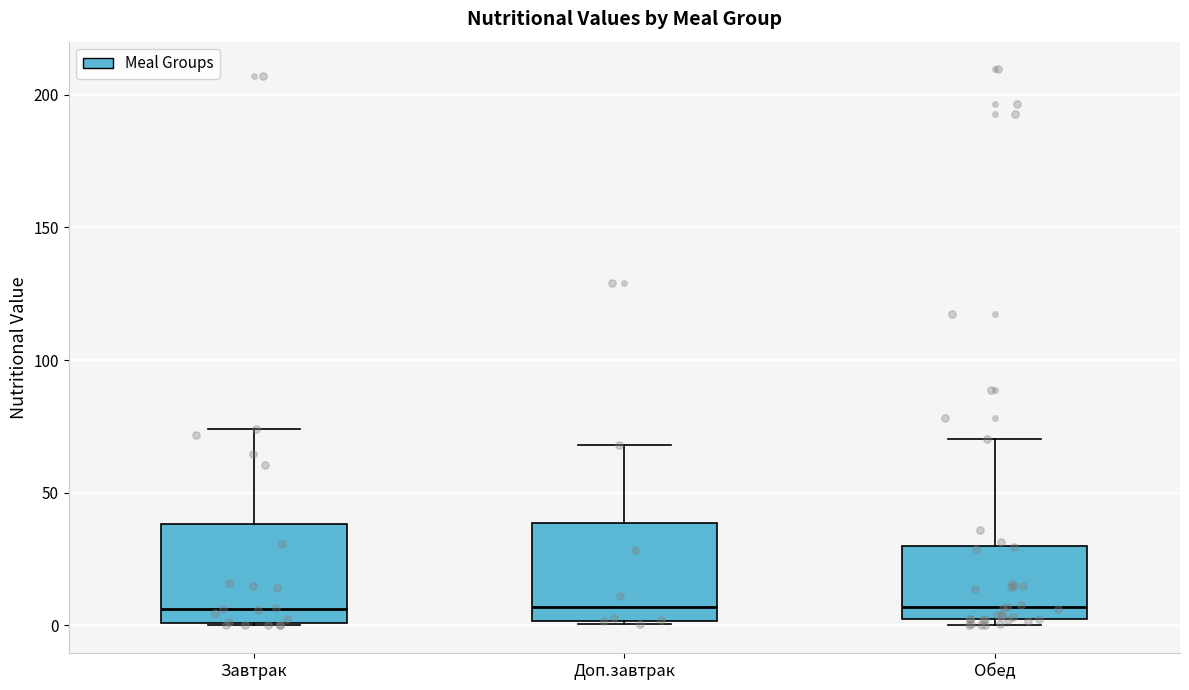

Reading left to right, transcribe this box plot: for each box, give where its median line is, the range the box spans, and where its two whiskers end, as read against the y-axis. The values are not printed on the chart, so give them approximately, as read against the axis.

Завтрак: median 5, box 0 to 40, whiskers 0 to 75
Доп.завтрак: median 5, box 0 to 40, whiskers 0 to 70
Обед: median 5, box 0 to 30, whiskers 0 (just below the box's lower edge) to 70